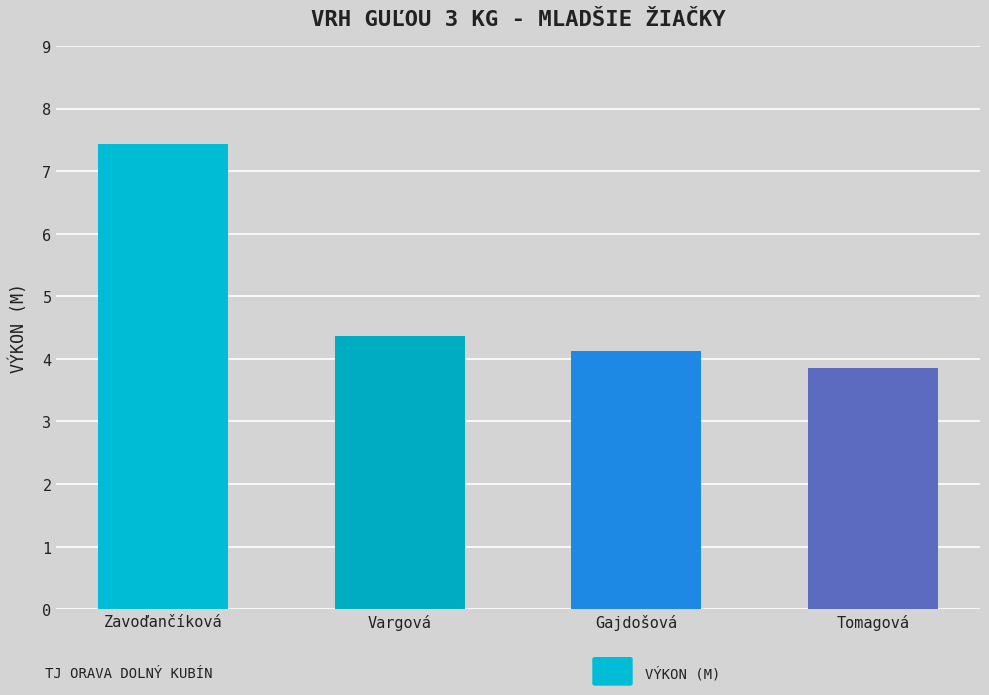

Read the value at Zavoďančíková.

7.4